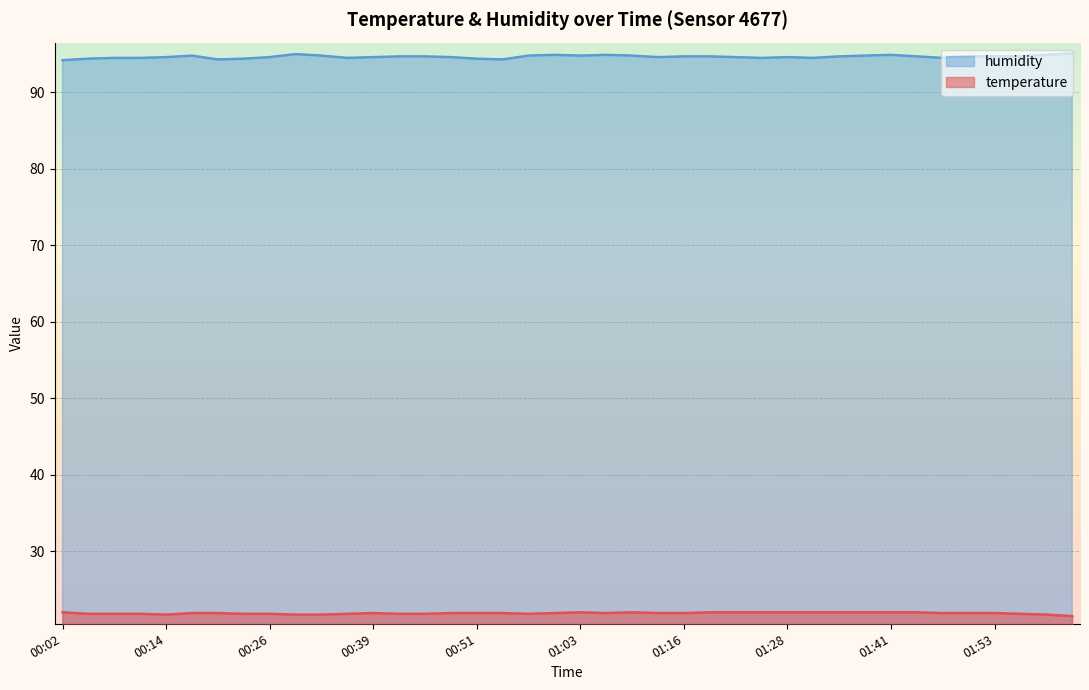

What is the difference between the second highest and minimum values in the temperature series?

0.5